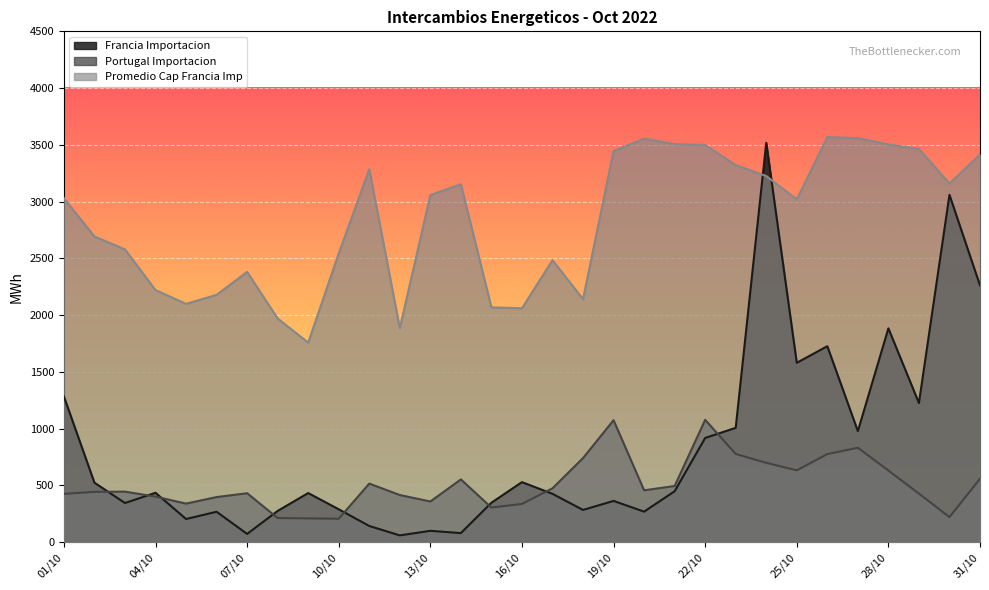

Which series has the largest range (max minus min)?

Francia Importacion